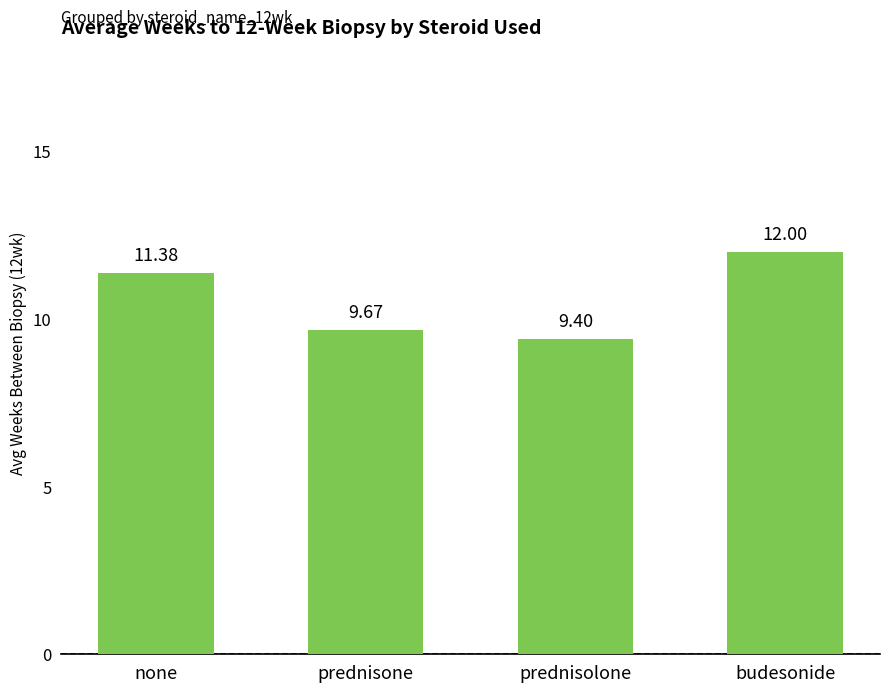

What is the smallest value displayed?

9.4